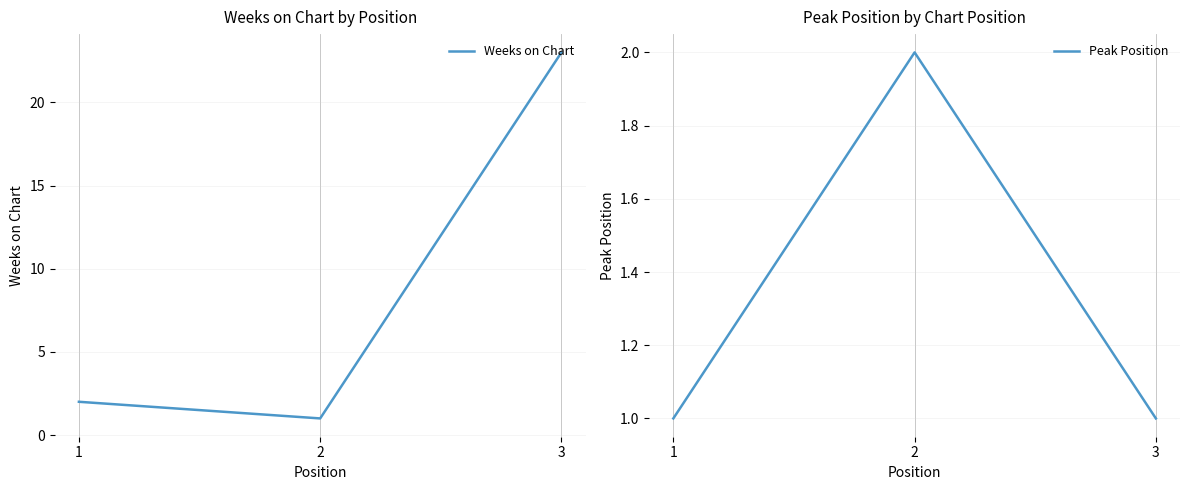

Reading left to right, transcribe all the data shown in this chart.

Weeks on Chart: 2	1	23
Peak Position: 1	2	1